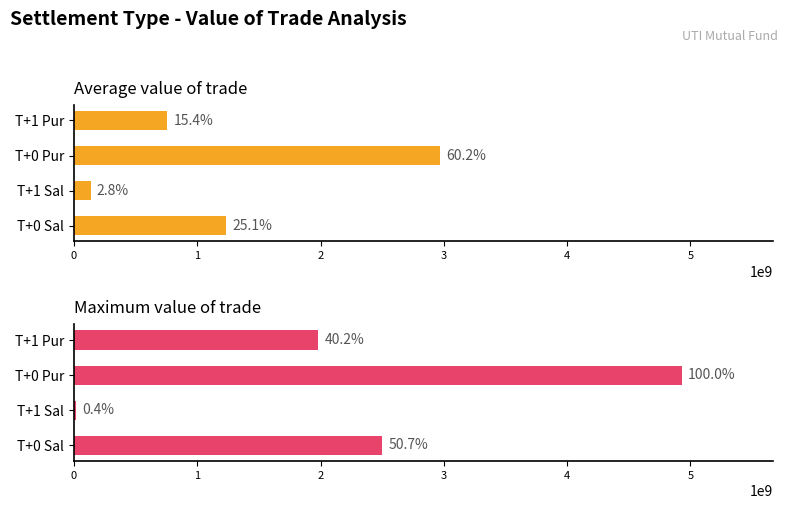

Between T+0 Sal and T+1 Sal, which series saw the biggest shift?

Maximum value of trade